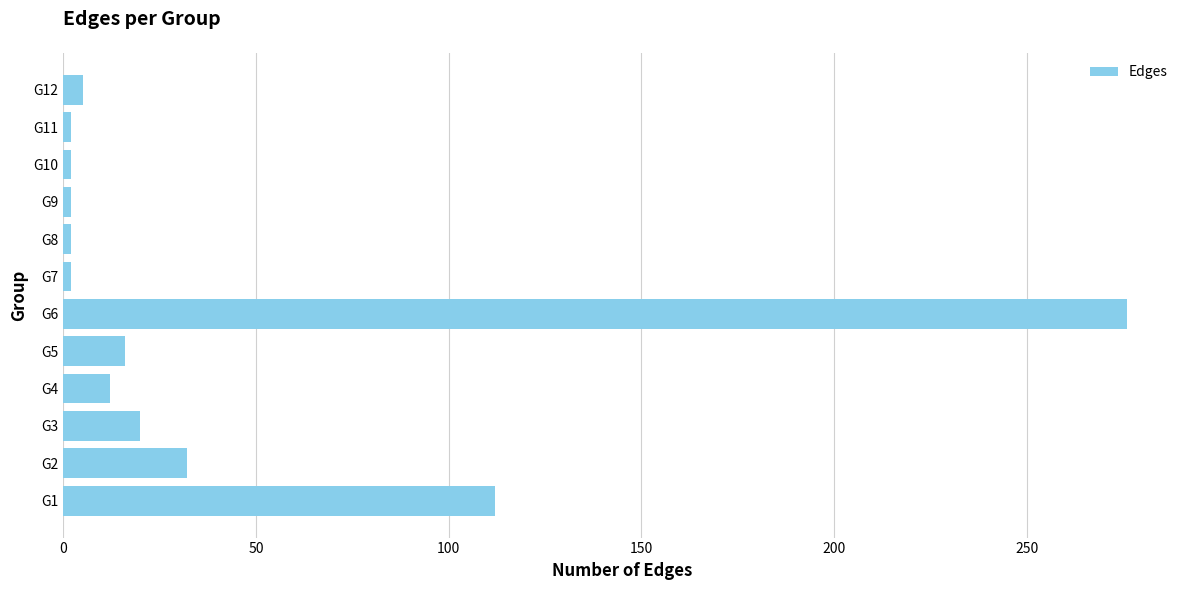

Where is the data nearest to the value 139?

G1